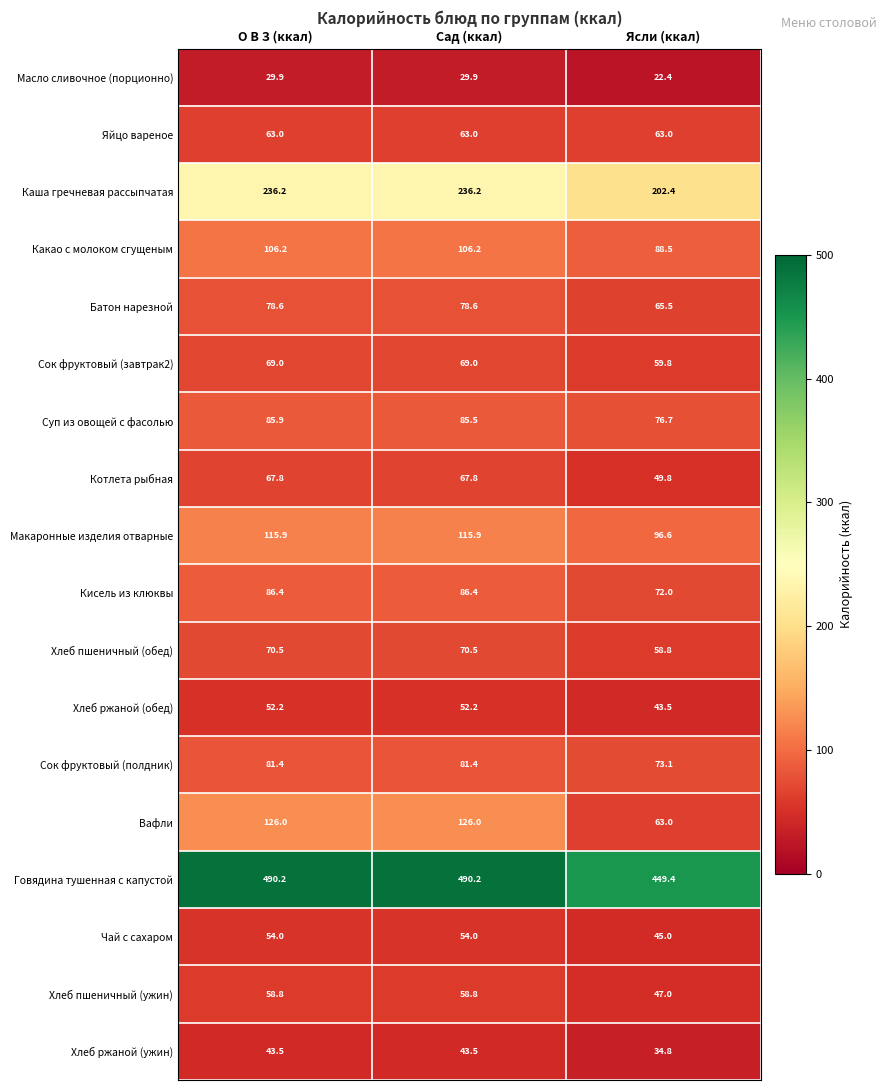

How many Чай с сахаром values are between 45 and 54?

3